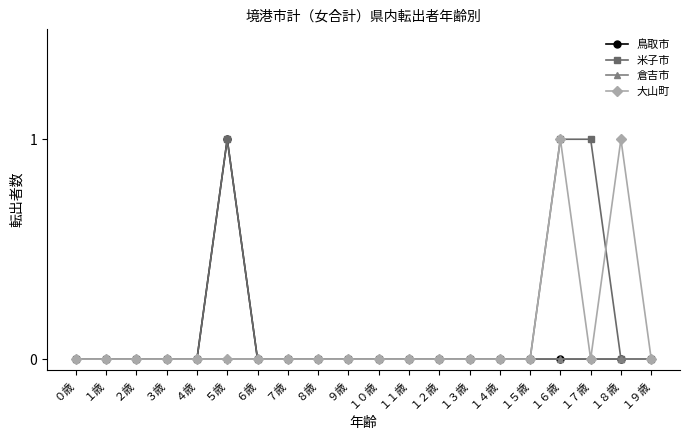

What is the label of the 15th point from the left?

１４歳